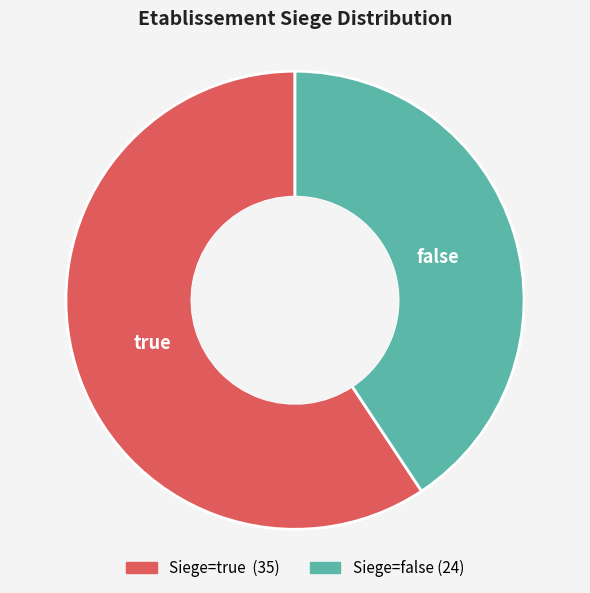

Is there any slice that represents more than half of the pie?

Yes